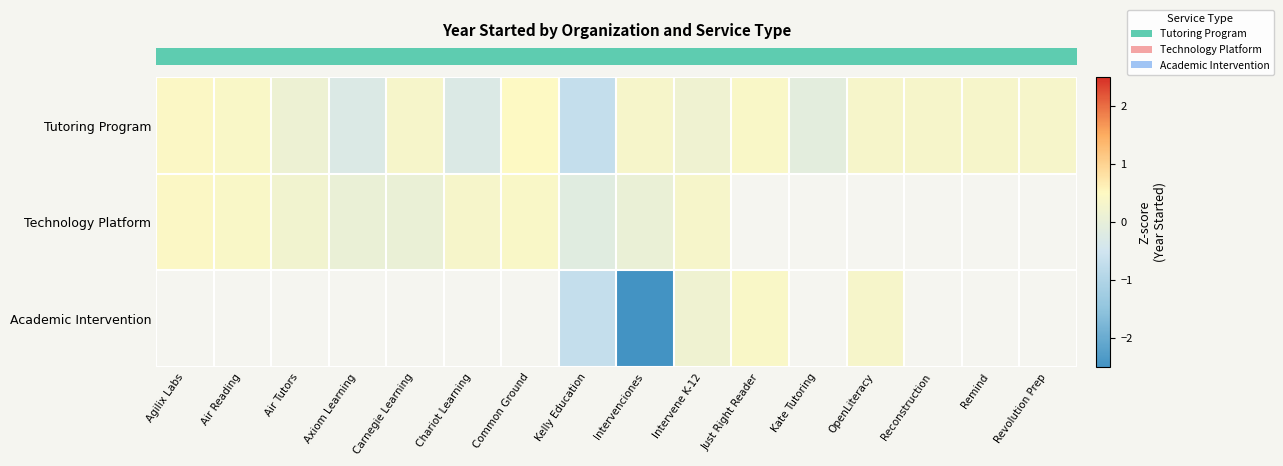

At which label is row_0 closest to 0?

Kate Tutoring